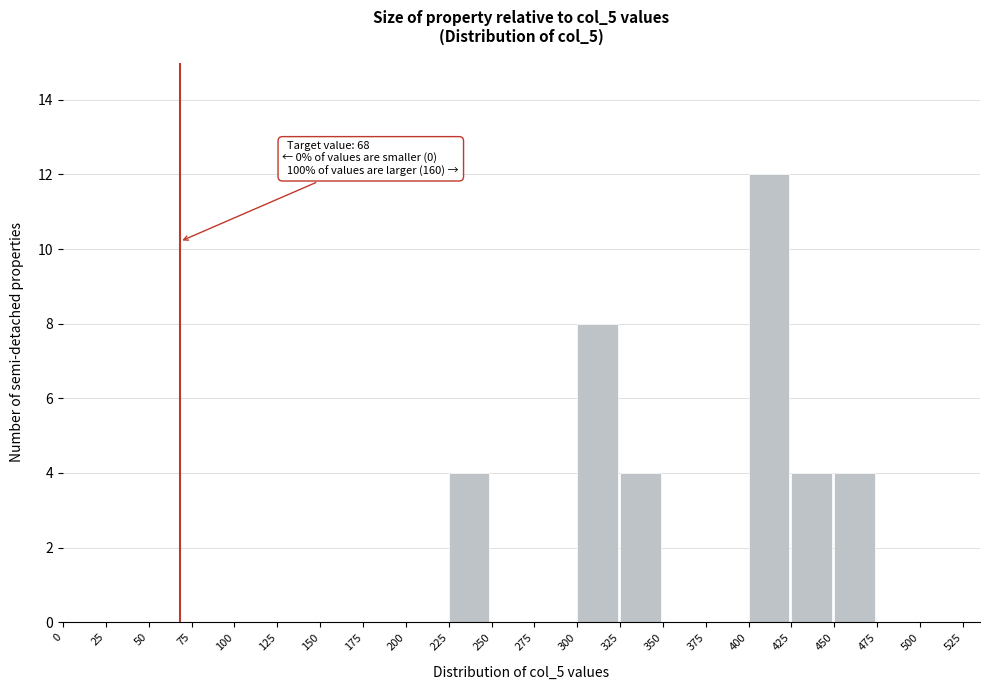

Over which range of the x-axis is the bar tallest?

400 to 425